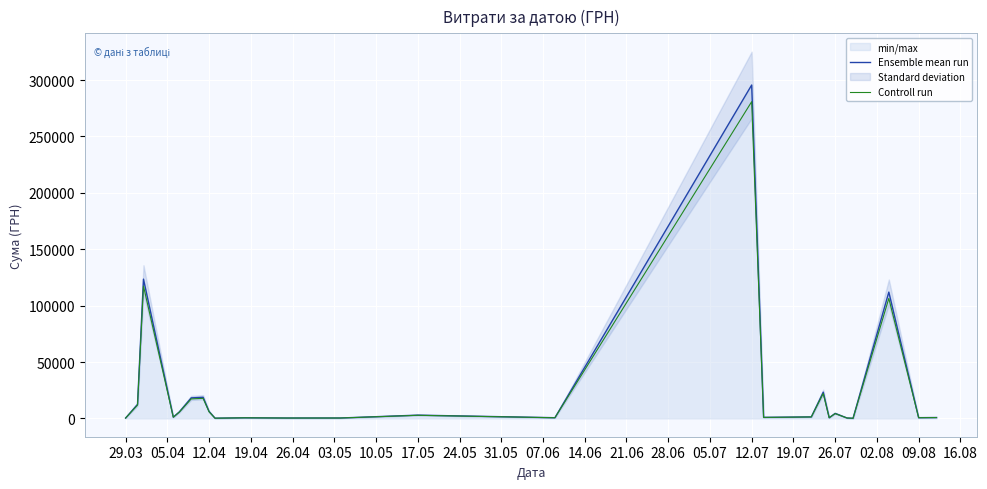

How many interior local peaks does the Ensemble mean run series have?

8